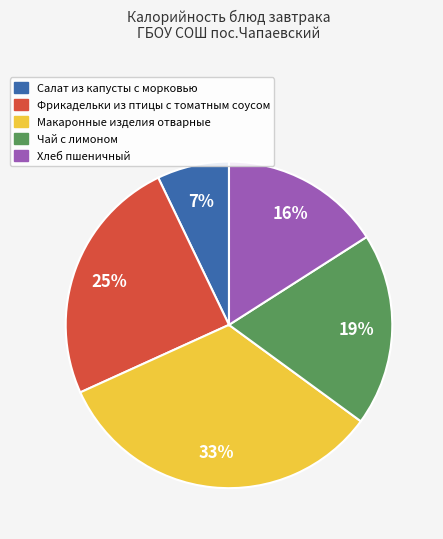

True or false: Макаронные изделия отварные accounts for 46% of the total.

False